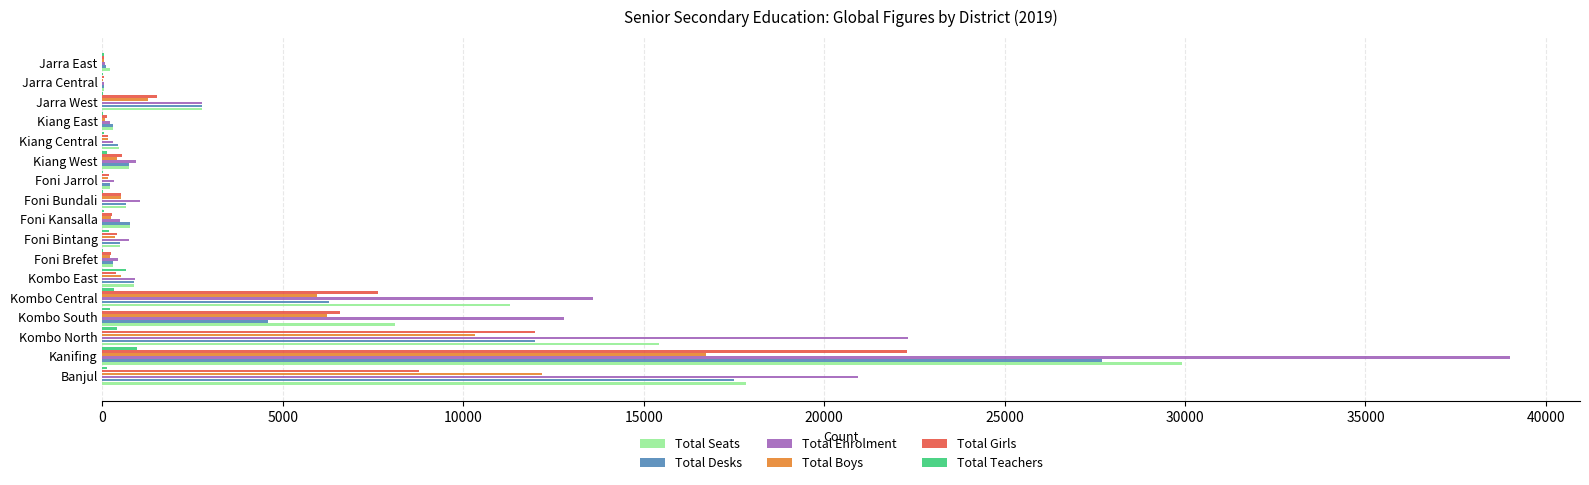

What is the sum of all Total Girls values?

61662